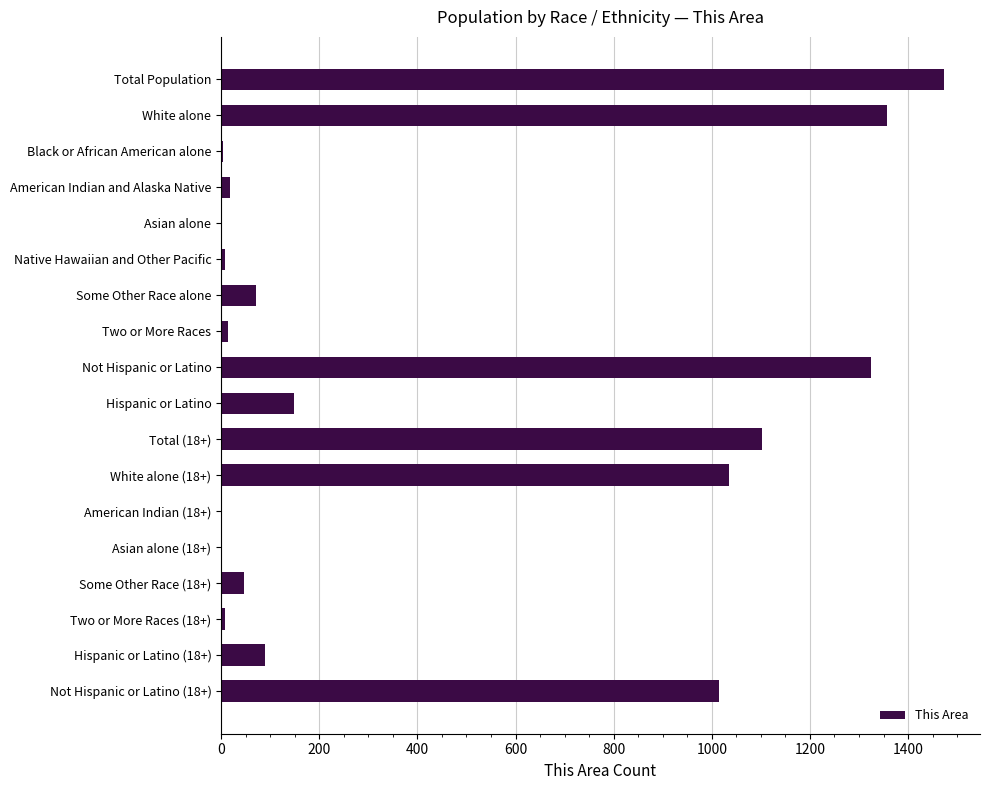

How many distinct data groups are displayed?

1